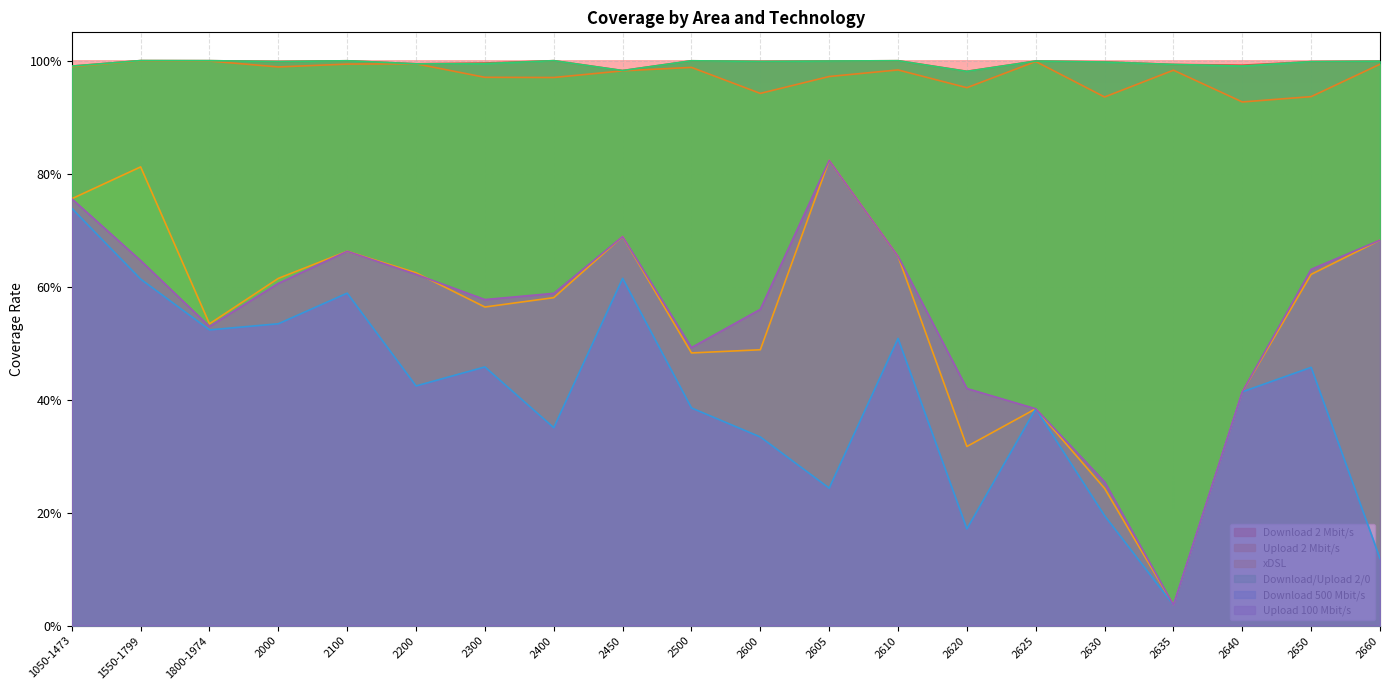

What is the label of the 5th point from the right?

2630